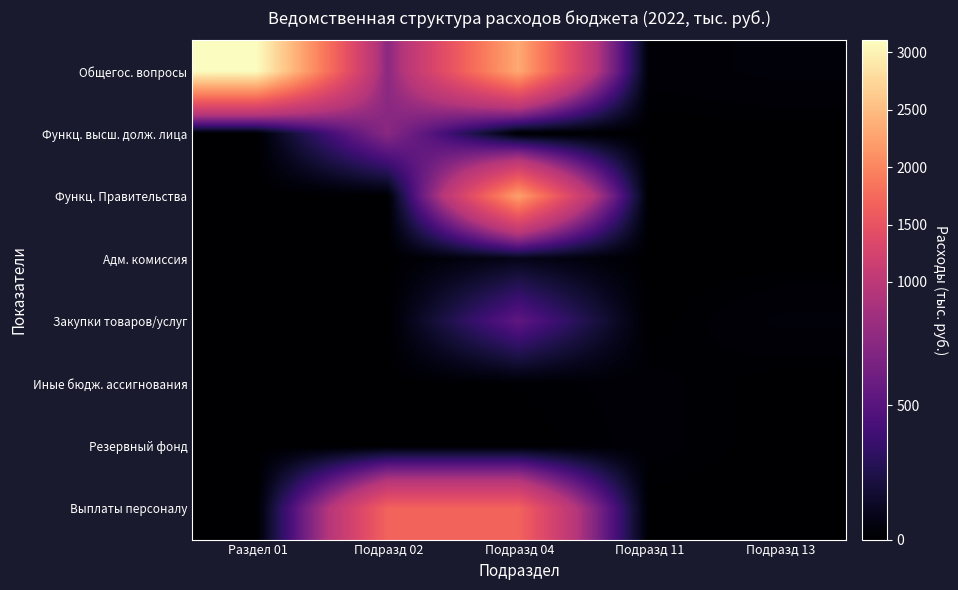

Rank the series by their maximum value, from lowest to highest.

Иные бюдж. ассигнования, Резервный фонд, Адм. комиссия, Закупки товаров/услуг, Функц. высш. долж. лица, Выплаты персоналу, Функц. Правительства, Общегос. вопросы